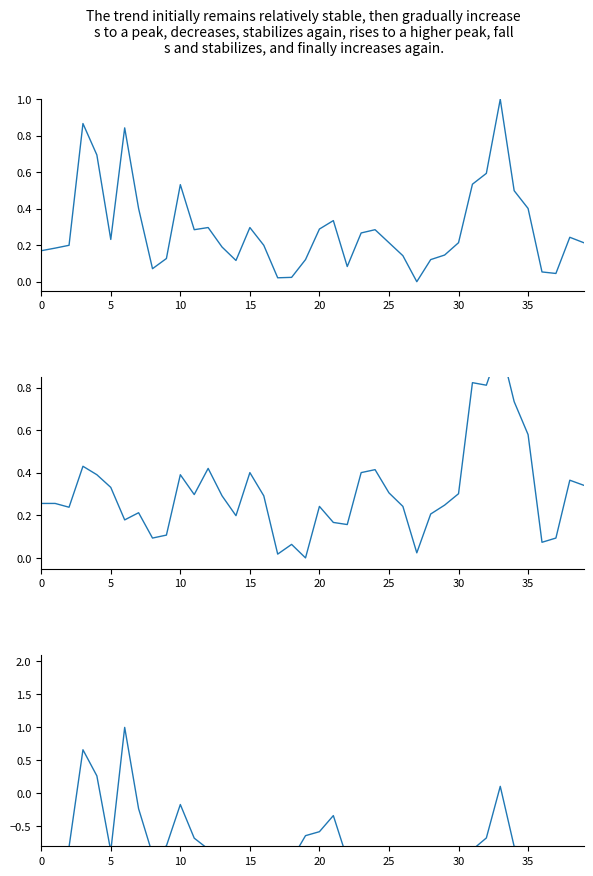

What is the label of the 18th point from the left?

17